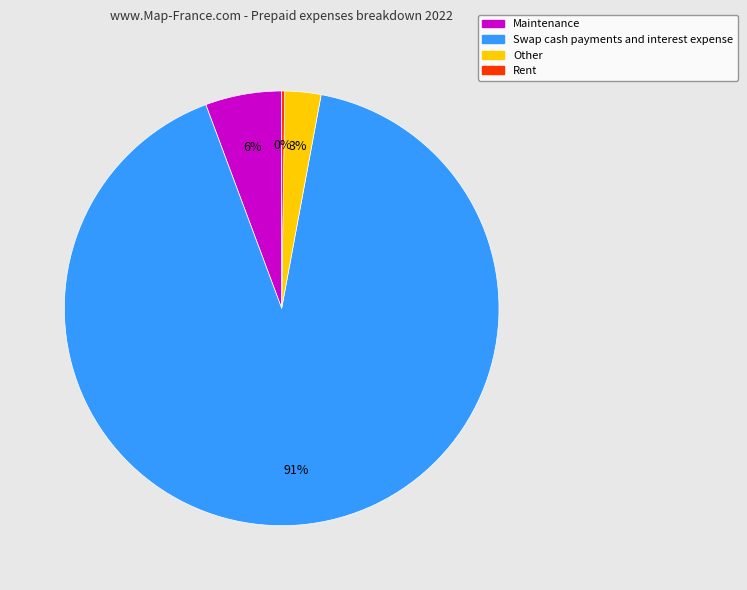

Approximately how many times larger is the value at Other compared to Maintenance?

0.5